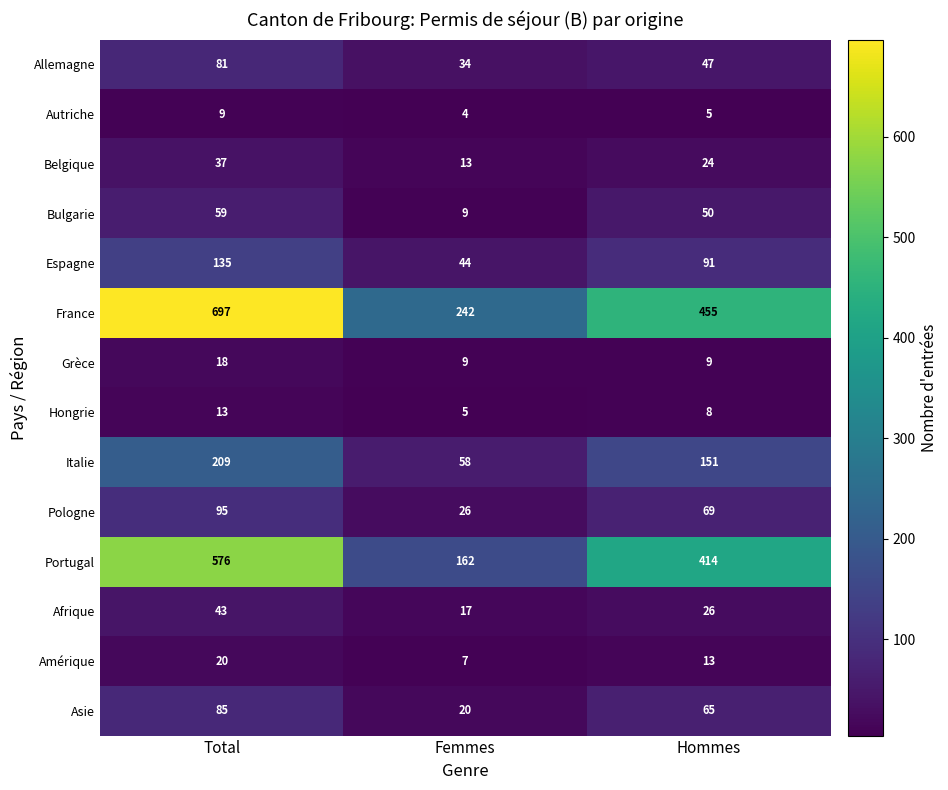

The Asie series shows 57 at Total. True or false?

False